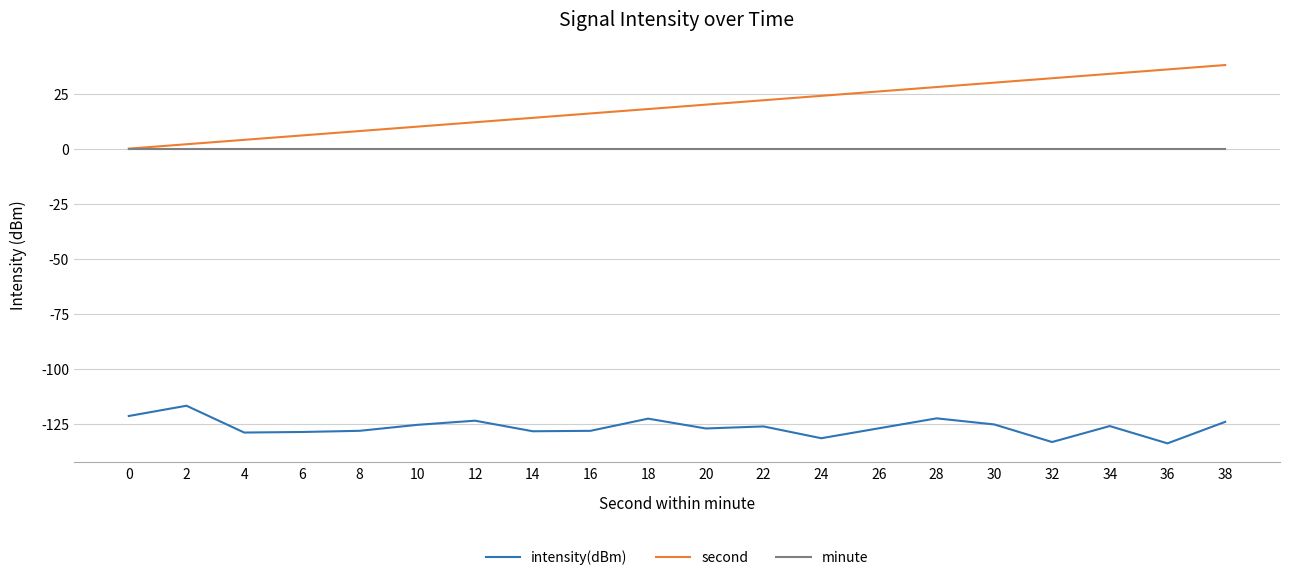

True or false: minute and intensity(dBm) intersect in this chart.

False